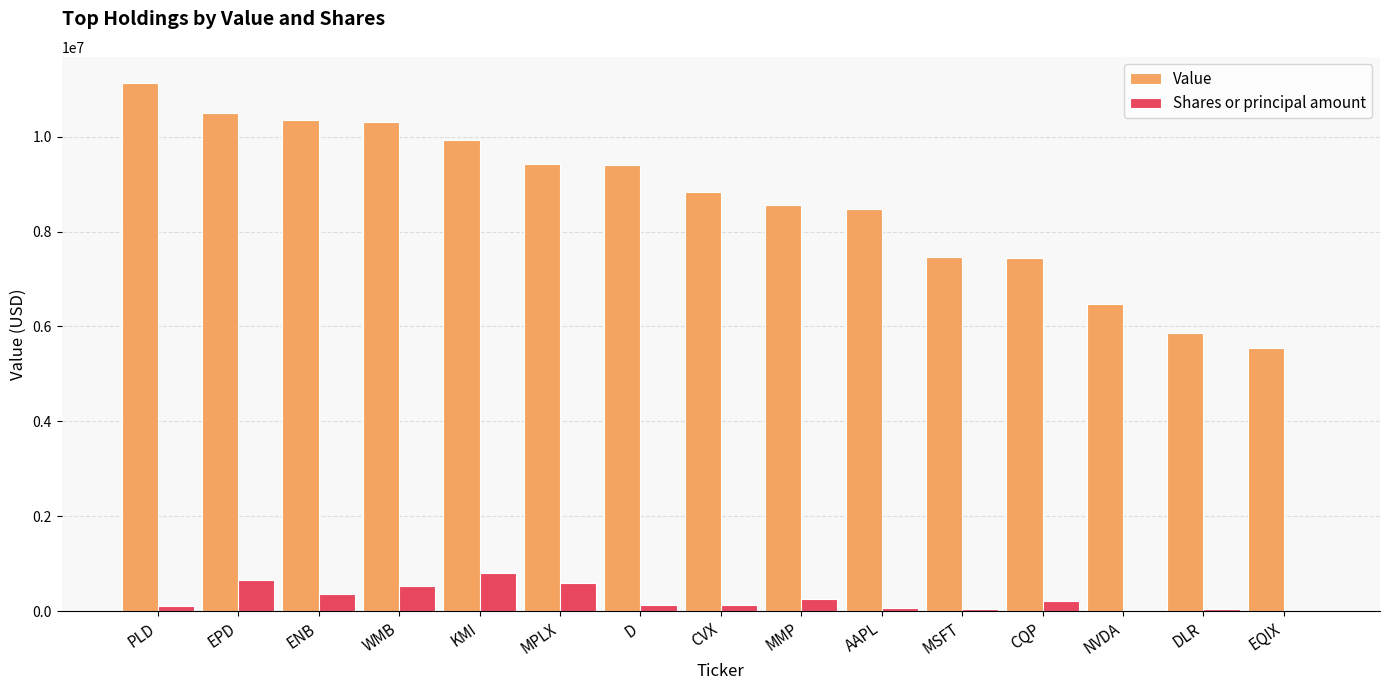

Which series changed the most between ENB and EQIX?

Value